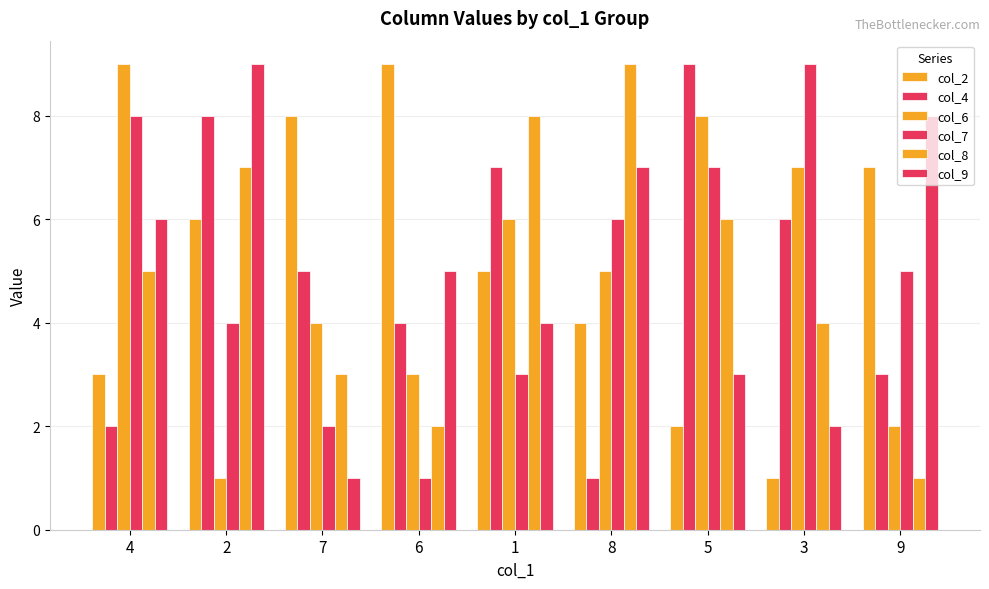

At which label does col_9 first exceed 5?

4